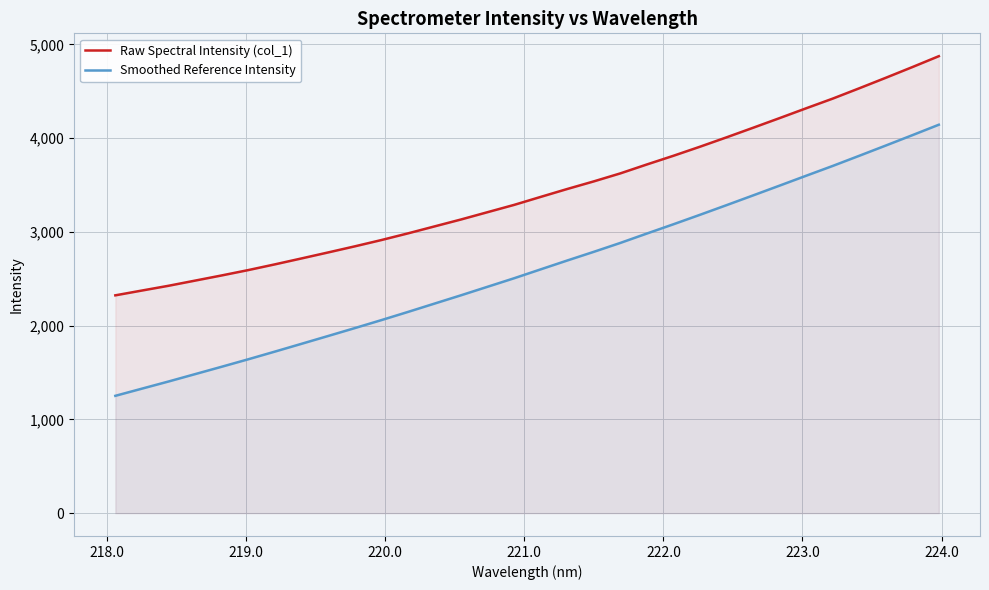

Rank the series by their average value, from highest to lowest.

Raw Spectral Intensity (col_1), Smoothed Reference Intensity